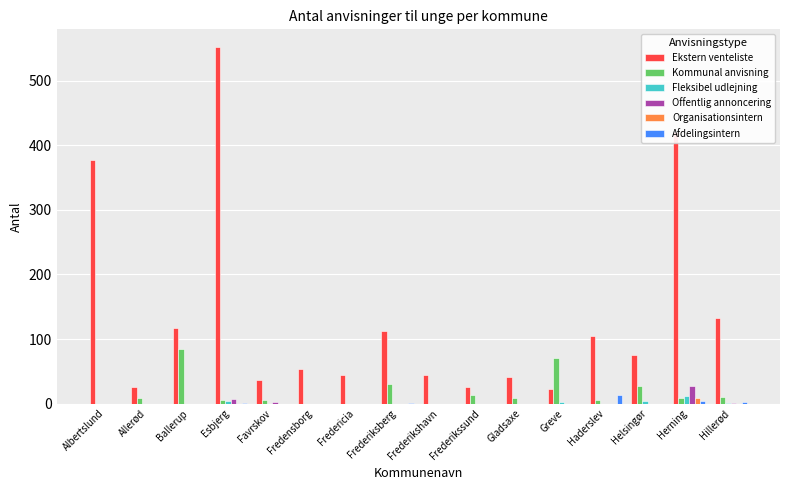

What is the maximum value for Afdelingsintern?

13